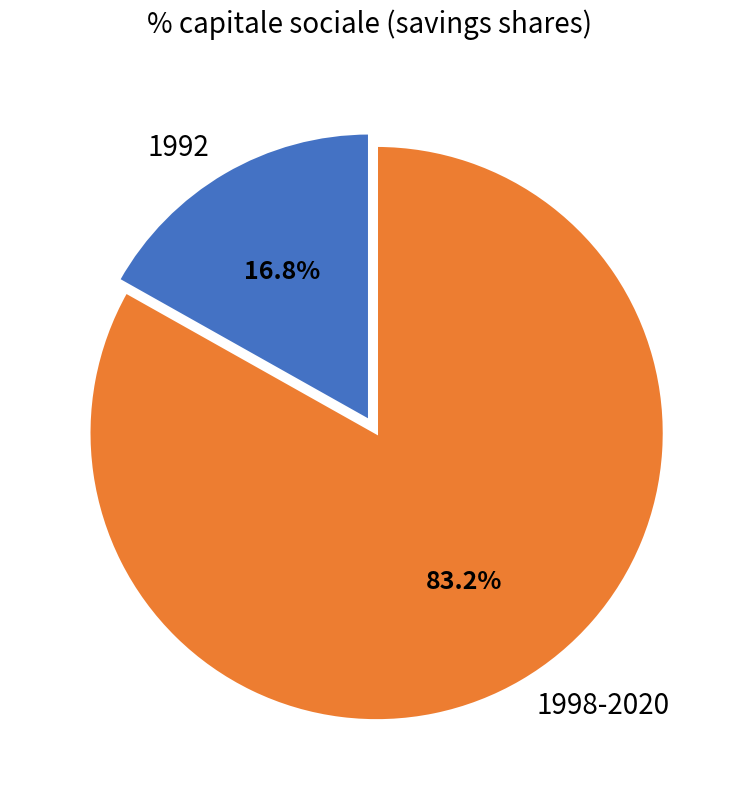

What is the largest slice in the pie chart?

1998-2020